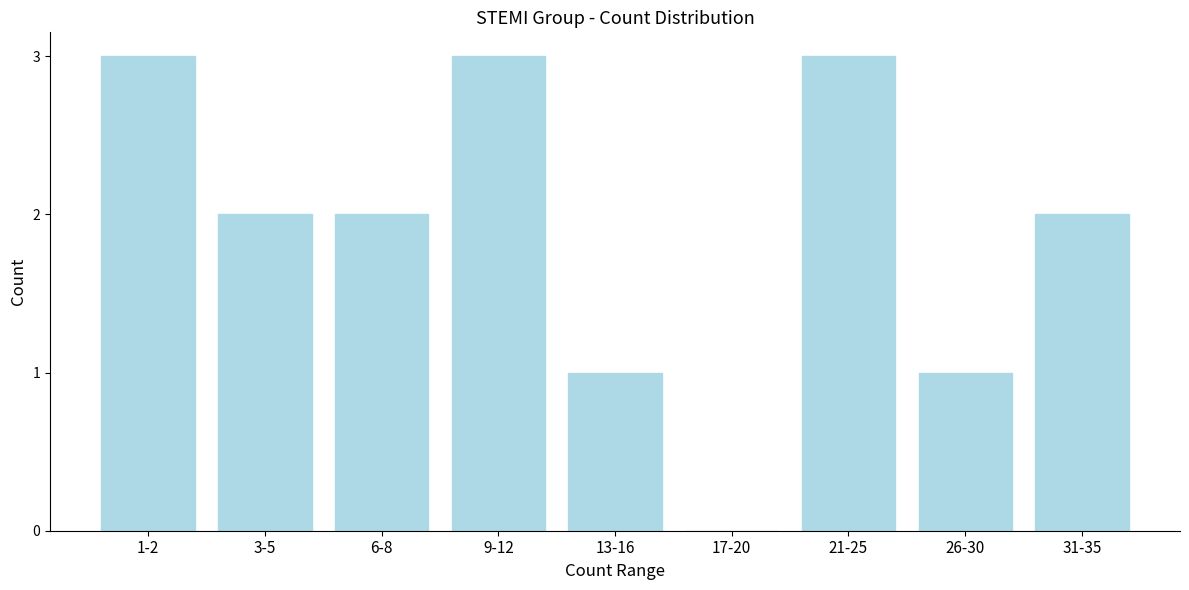

Reading left to right, list all the values displayed in this chart.

1-2=3	3-5=2	6-8=2	9-12=3	13-16=1	17-20=0	21-25=3	26-30=1	31-35=2